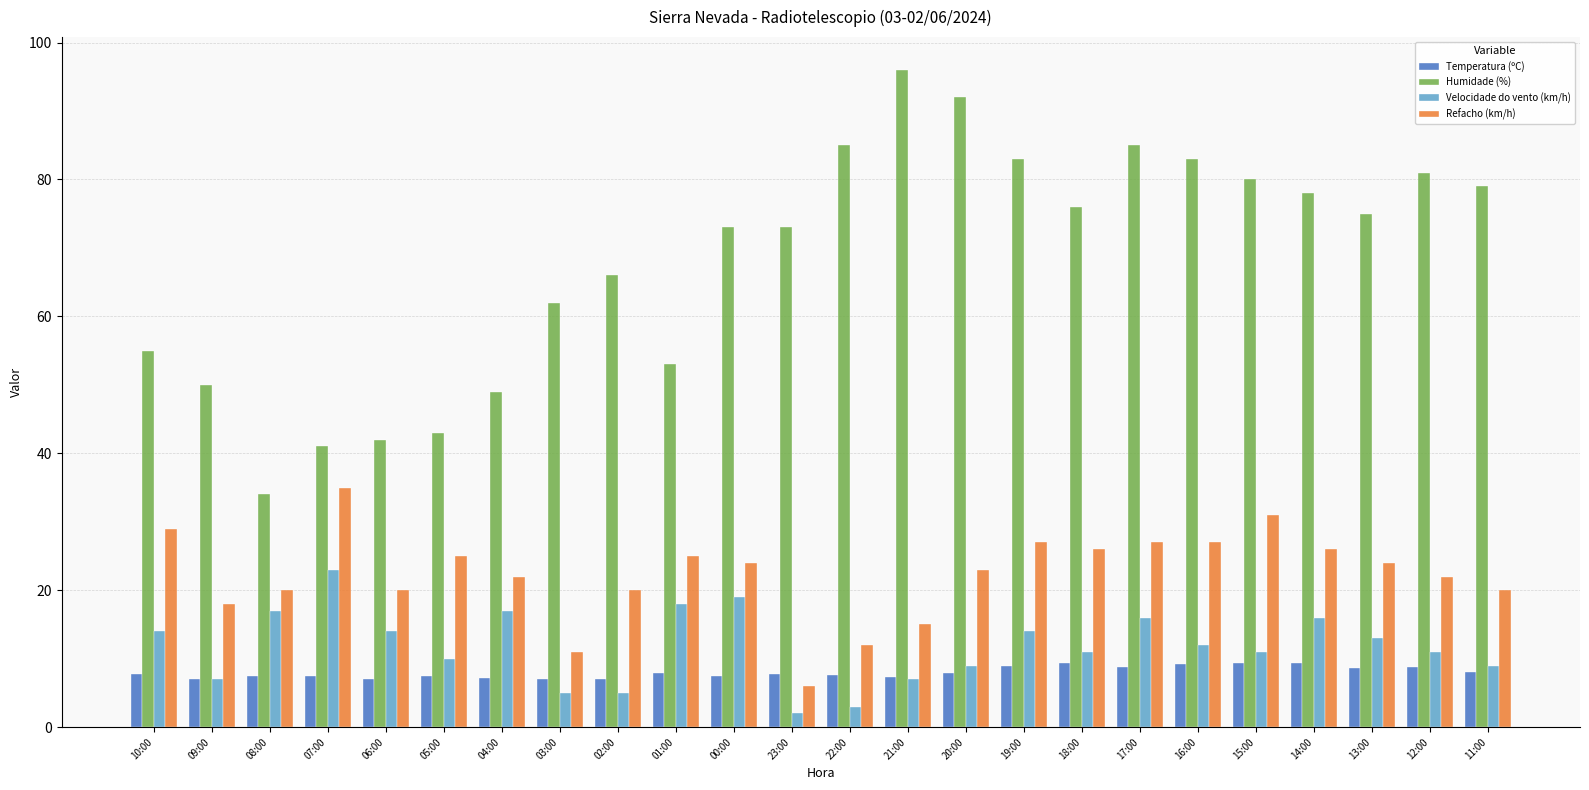

Rank the series at 16:00 from highest to lowest value.

Humidade (%), Refacho (km/h), Velocidade do vento (km/h), Temperatura (ºC)